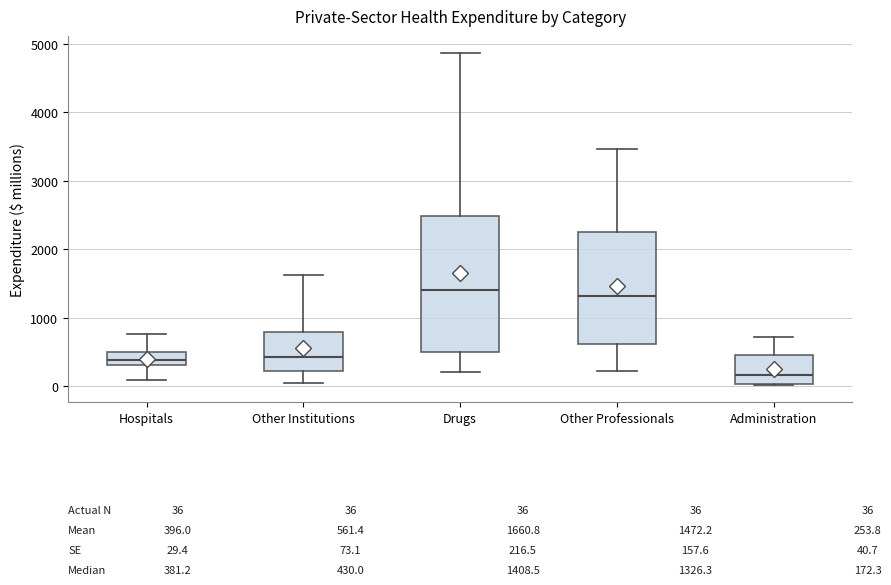

Comparing the boxes themselves (not the whiskers), which one is the tallest?

Drugs